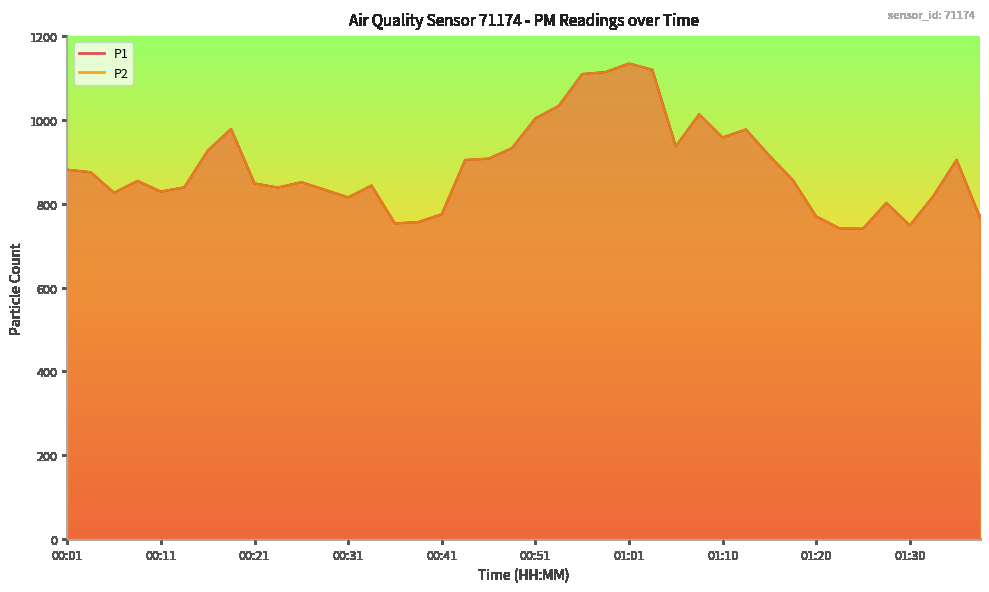

True or false: P1 has a value of 1320.9 at 00:14.

False